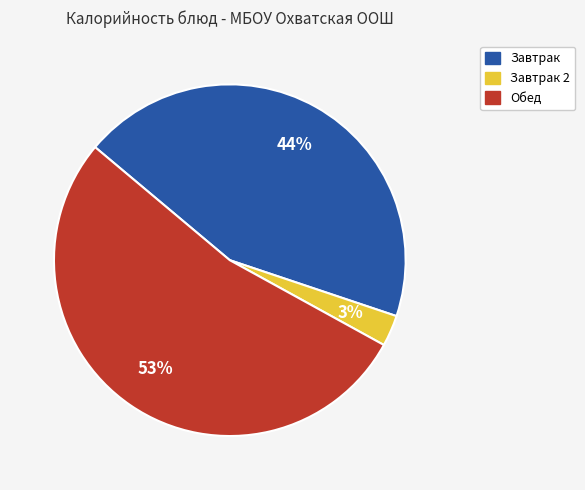

Is there a majority slice in this chart?

Yes